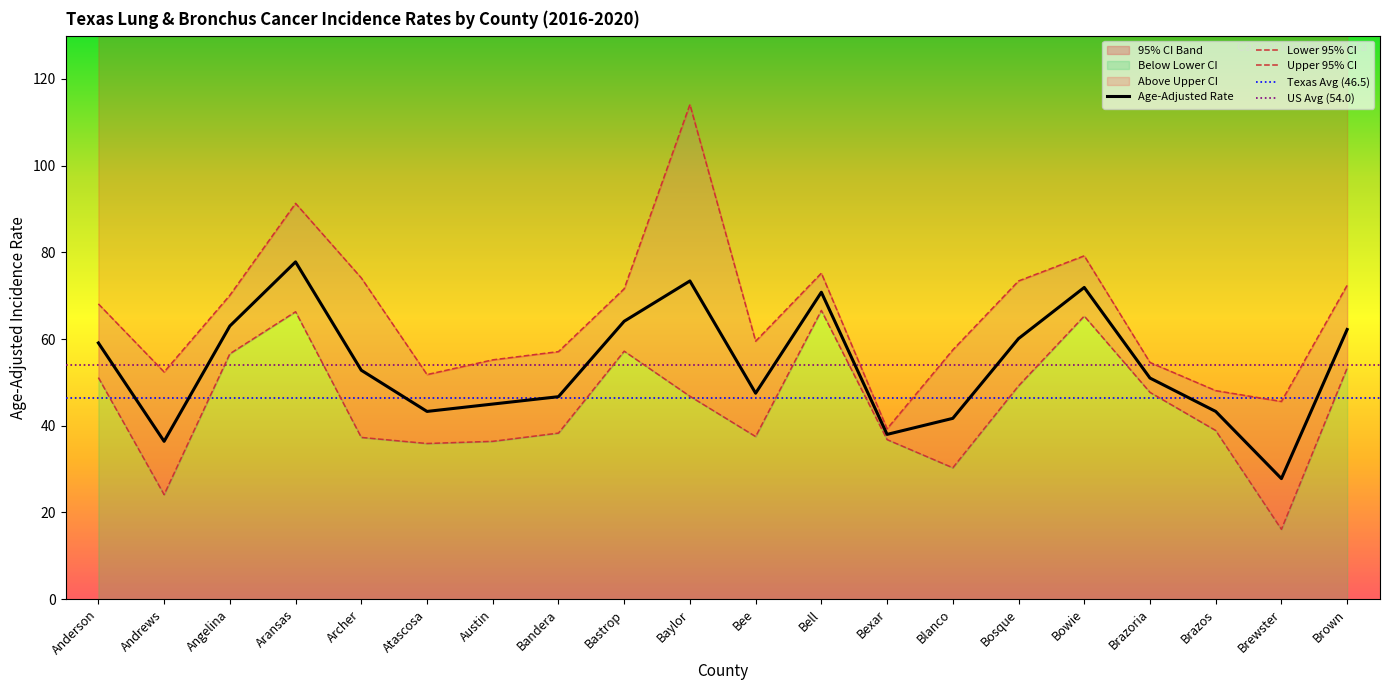

Is it true that Age-Adjusted Rate equals 113.2 at Angelina?

False